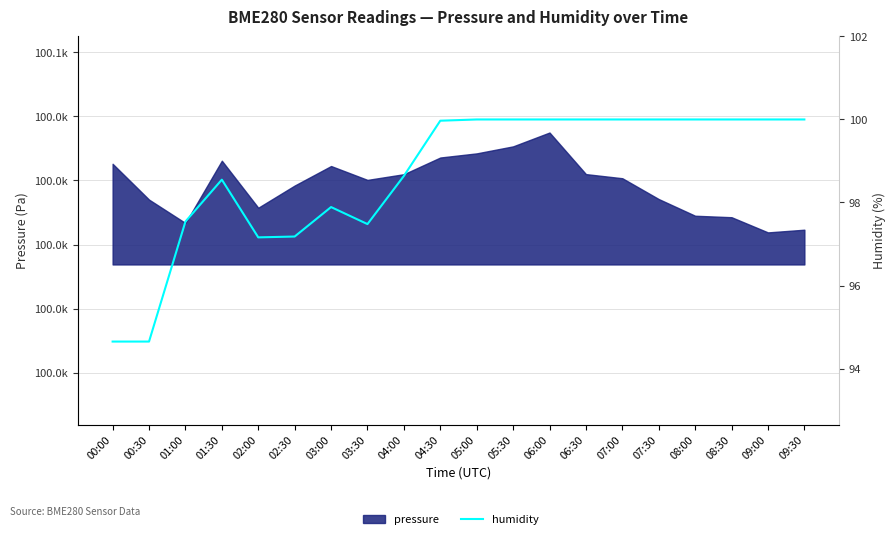

True or false: the data has more than 0 interior local peaks.

True